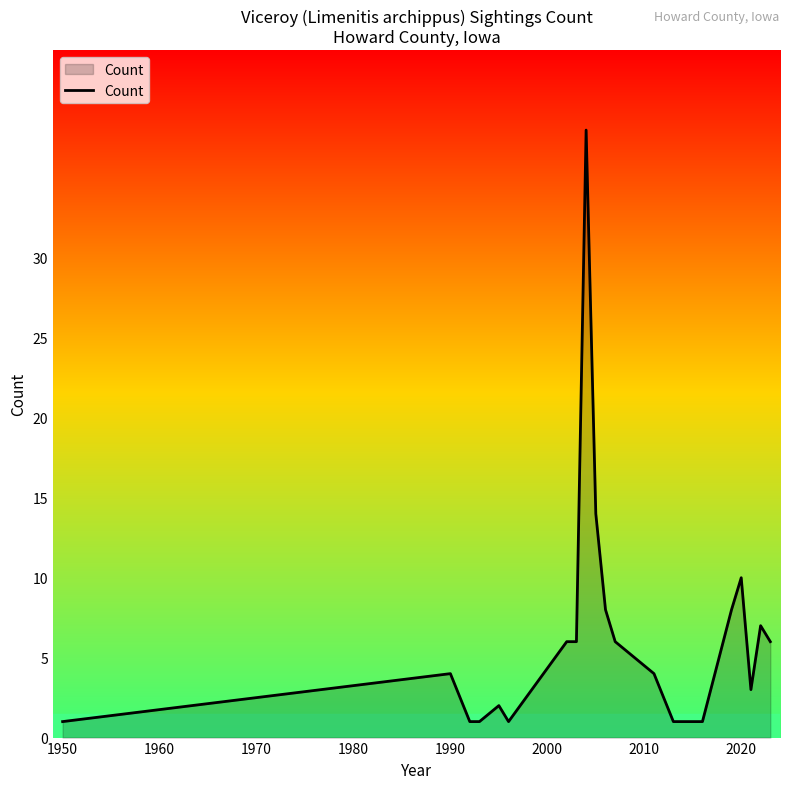

What is the sum of all values?

128